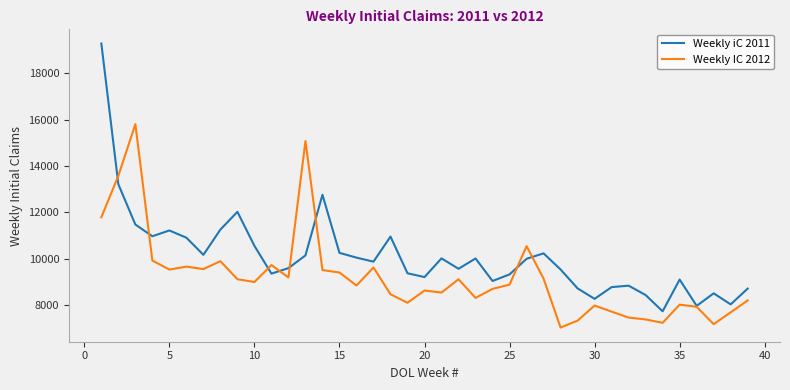

Which series has the largest total across all categories?

Weekly iC 2011